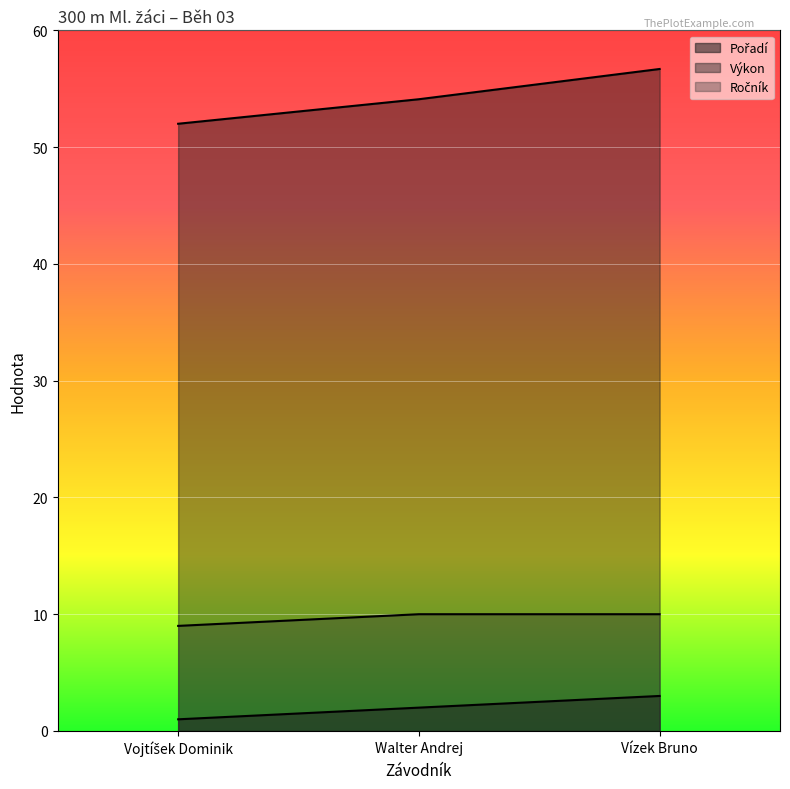

At which label is Výkon closest to 54?

Walter Andrej